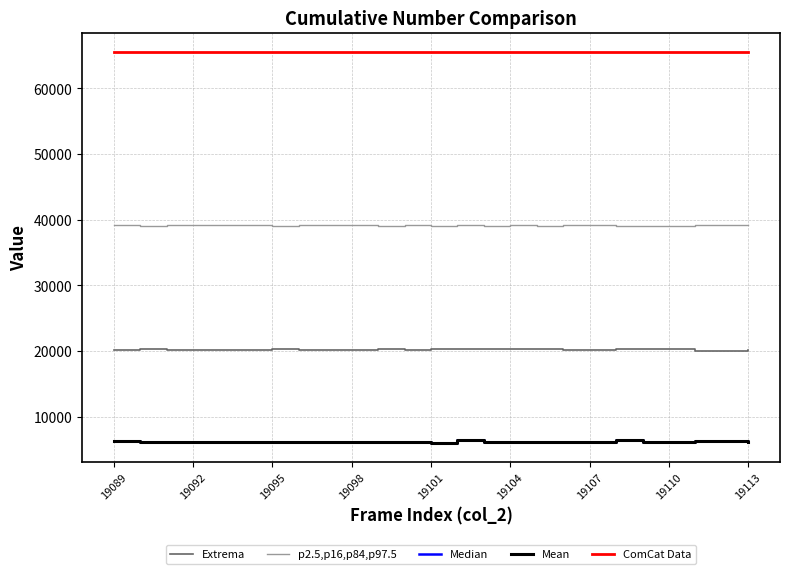

In Median, how many points are lower than both neighbors (excluding endpoints)?

7